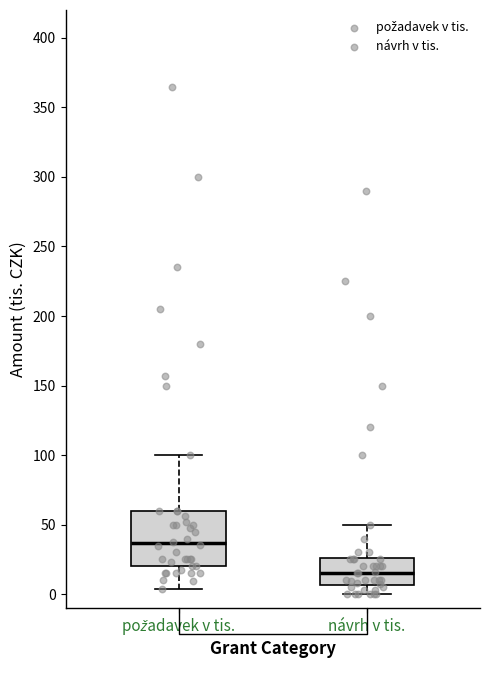

Which box is the tallest, from its lower edge to its upper edge?

požadavek v tis.